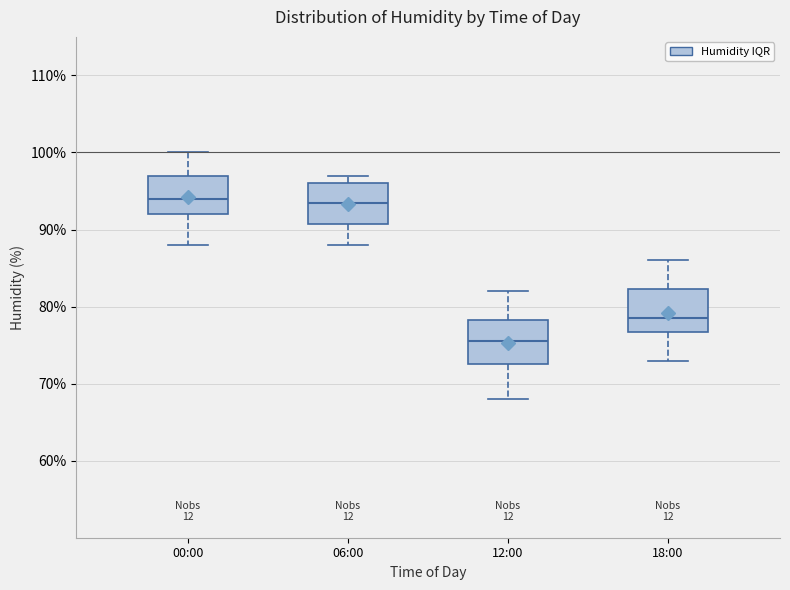

Reading left to right, read every box against the y-axis: the position of its median line, the range the box covers, and the ends of its whiskers. The values are not printed on the chart, so give them approximately, as read against the axis.

00:00: median 94, box 92 to 97, whiskers 88 to 100
06:00: median 94, box 91 to 96, whiskers 88 to 97
12:00: median 76, box 73 to 78, whiskers 68 to 82
18:00: median 79, box 77 to 82, whiskers 73 to 86